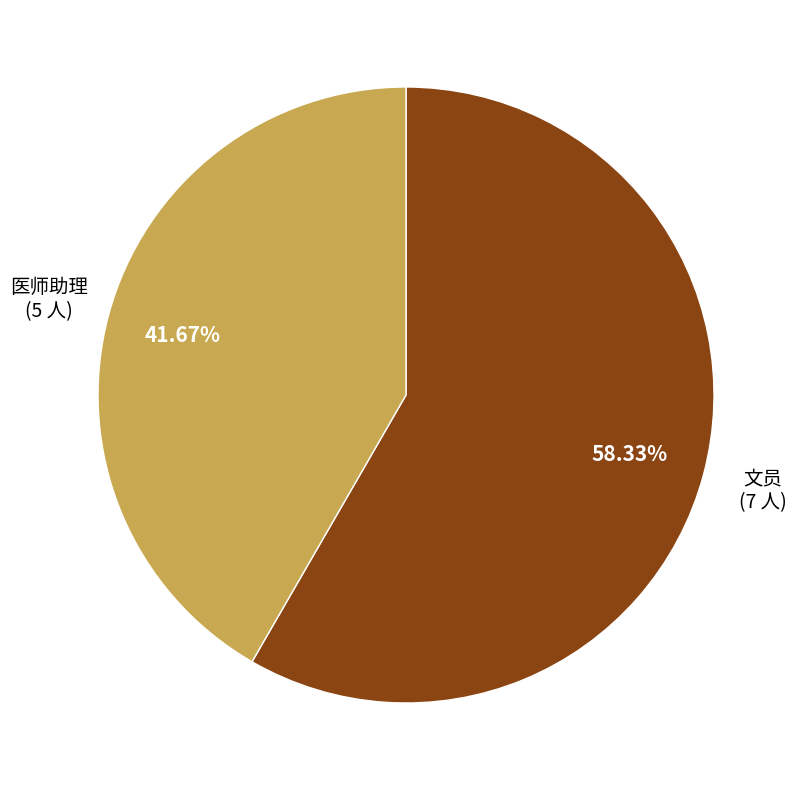

Does any single category account for the majority?

Yes